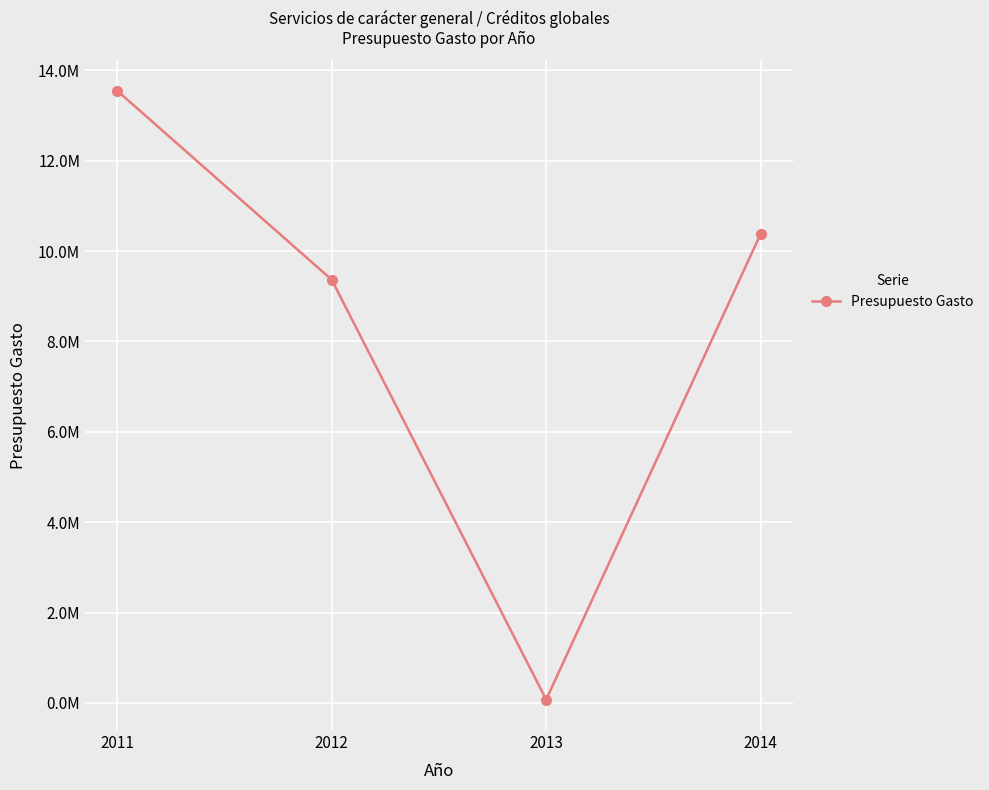

List the labels in order of value, largest first.

2011, 2014, 2012, 2013